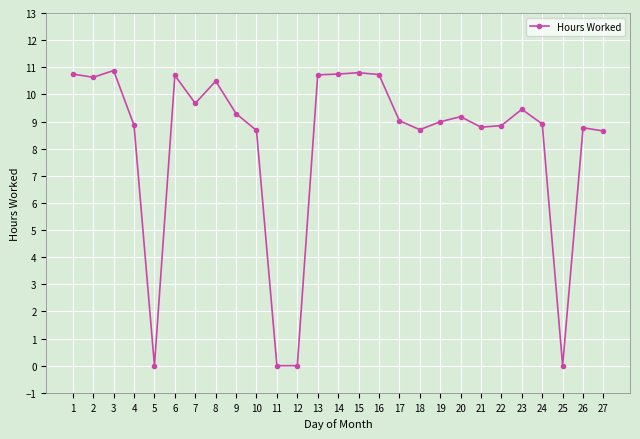

What is the value of the 20th point from the left?

9.2